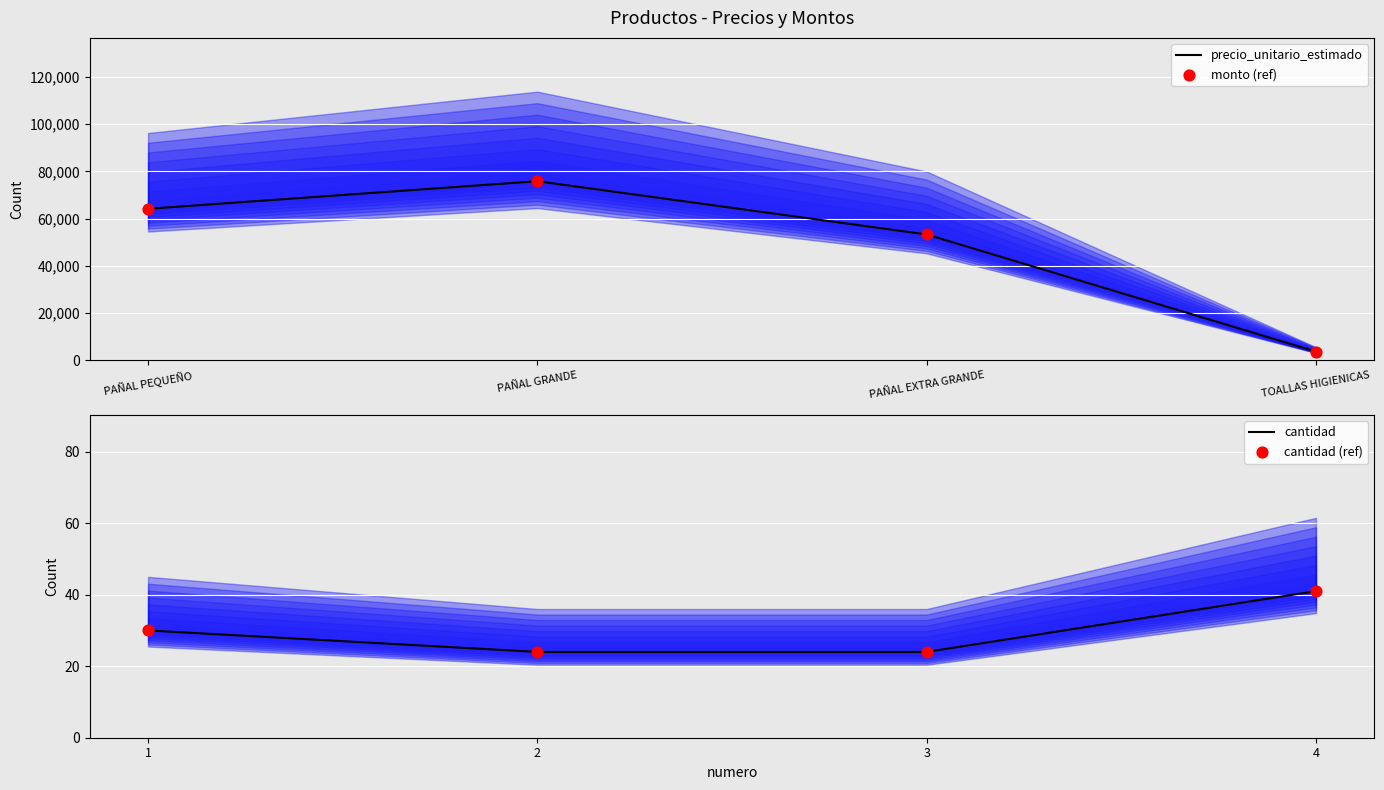

Which series contains the highest Y value?

precio_unitario_estimado